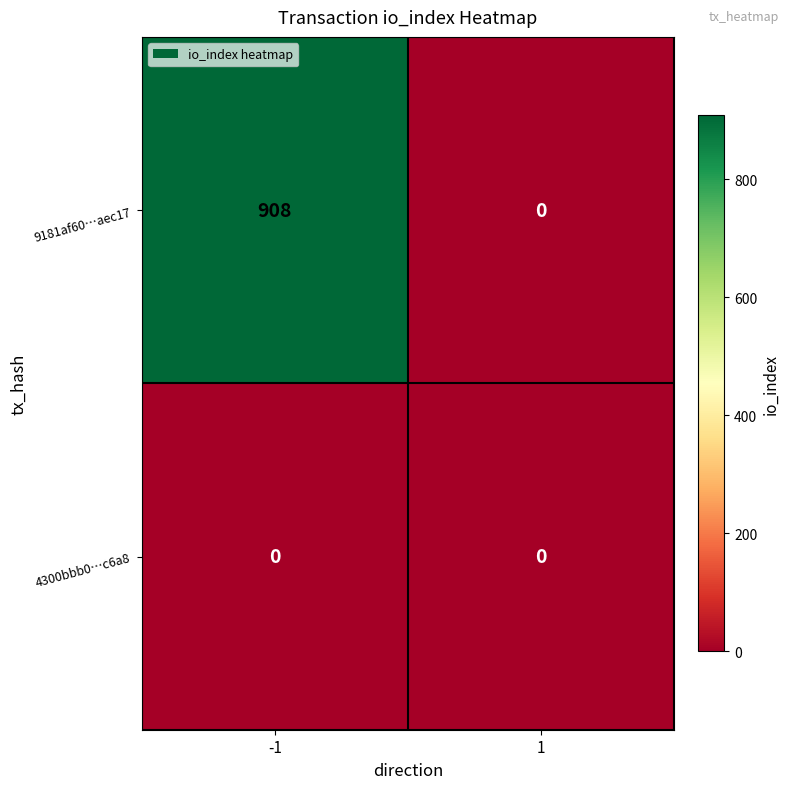

Count the number of categories in the chart.

2